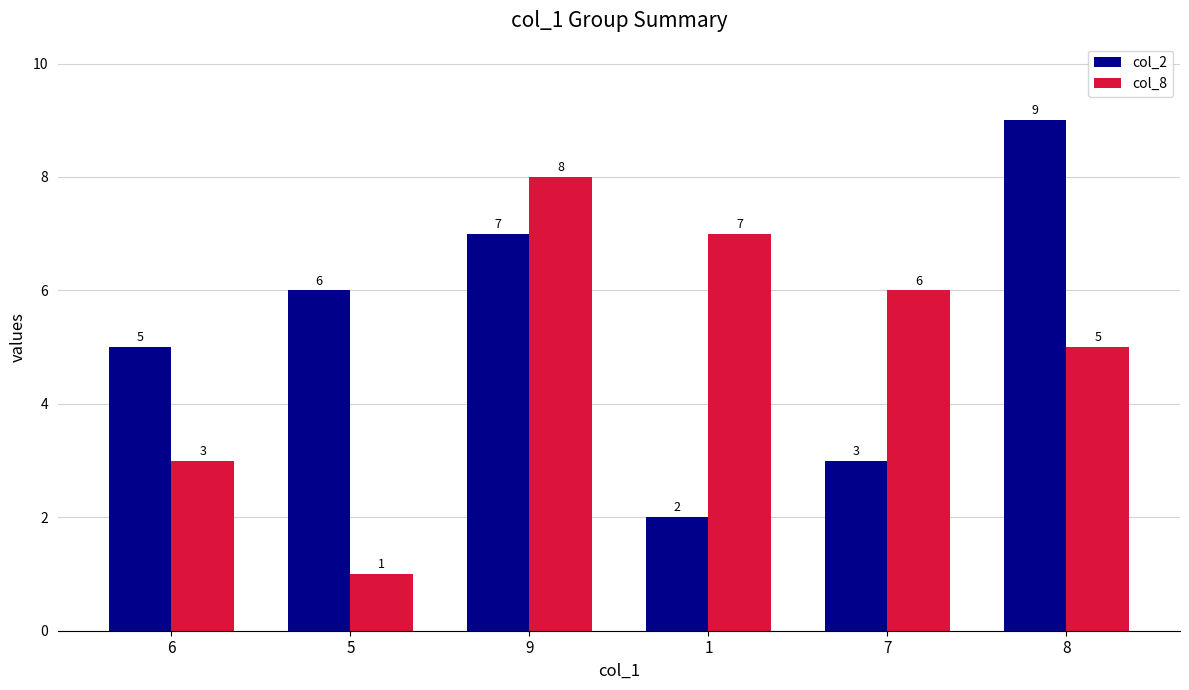

Reading left to right, list all the values displayed in this chart.

col_2: 5	6	7	2	3	9
col_8: 3	1	8	7	6	5